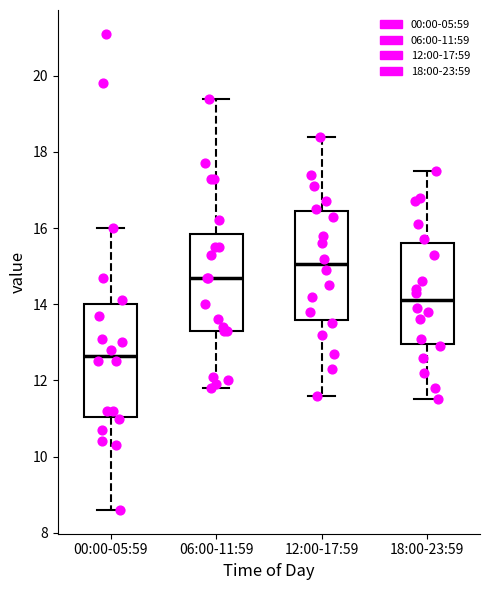

Reading left to right, read every box against the y-axis: the position of its median line, the range the box covers, and the ends of its whiskers. The values are not printed on the chart, so give them approximately, as read against the axis.

00:00-05:59: median 12.6, box 11.0 to 14.0, whiskers 8.6 to 16.0
06:00-11:59: median 14.8, box 13.4 to 15.8, whiskers 11.8 to 19.4
12:00-17:59: median 15.0, box 13.6 to 16.4, whiskers 11.6 to 18.4
18:00-23:59: median 14.2, box 13.0 to 15.6, whiskers 11.6 to 17.6